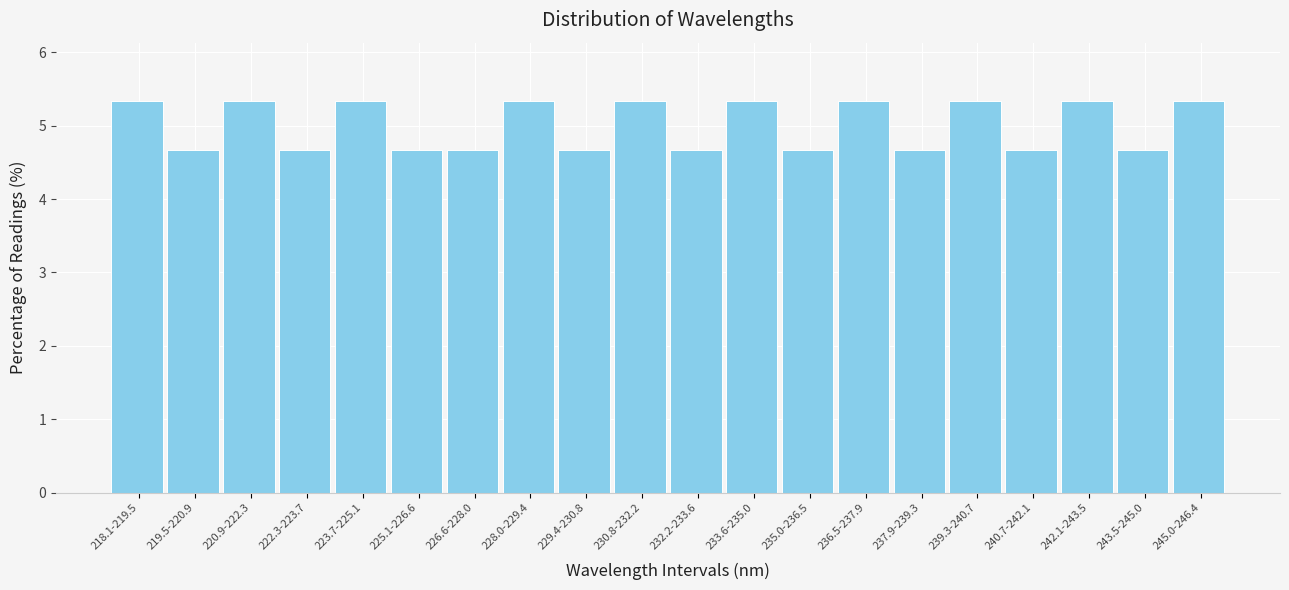

Reading left to right, list all the values displayed in this chart.

5.3	4.7	5.3	4.7	5.3	4.7	4.7	5.3	4.7	5.3	4.7	5.3	4.7	5.3	4.7	5.3	4.7	5.3	4.7	5.3